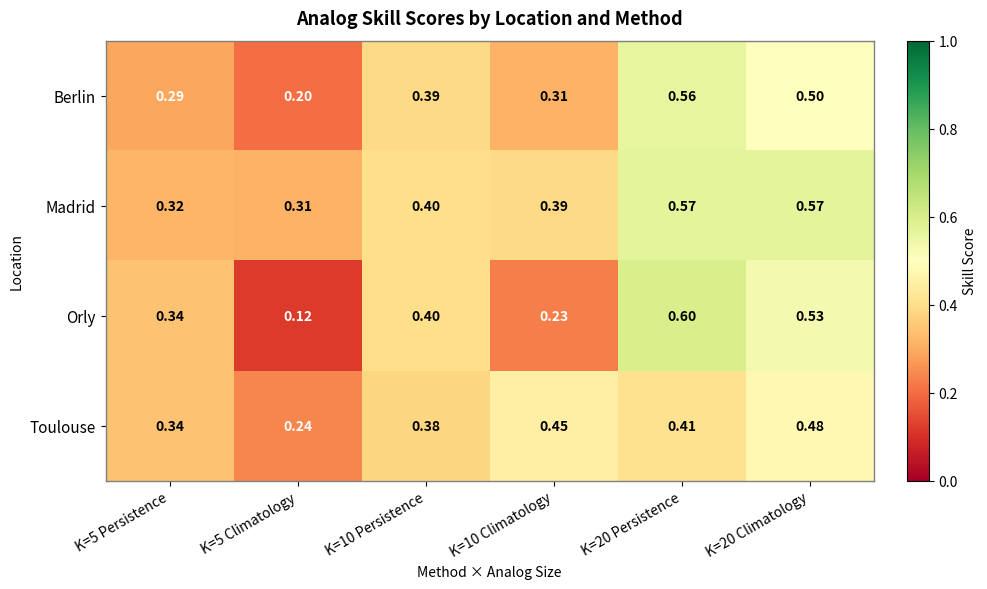

List the series in order of their peak value, lowest first.

Toulouse, Berlin, Madrid, Orly